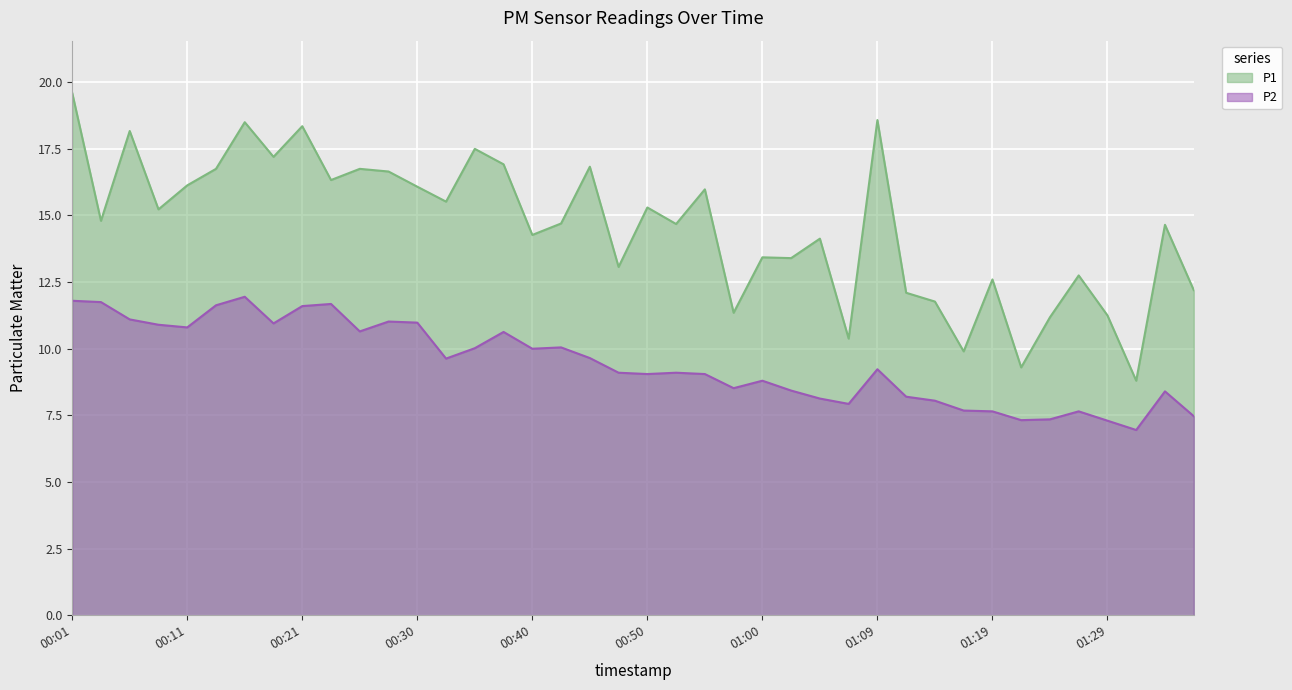

The value of P2 at 01:26 is 7.7. True or false?

True